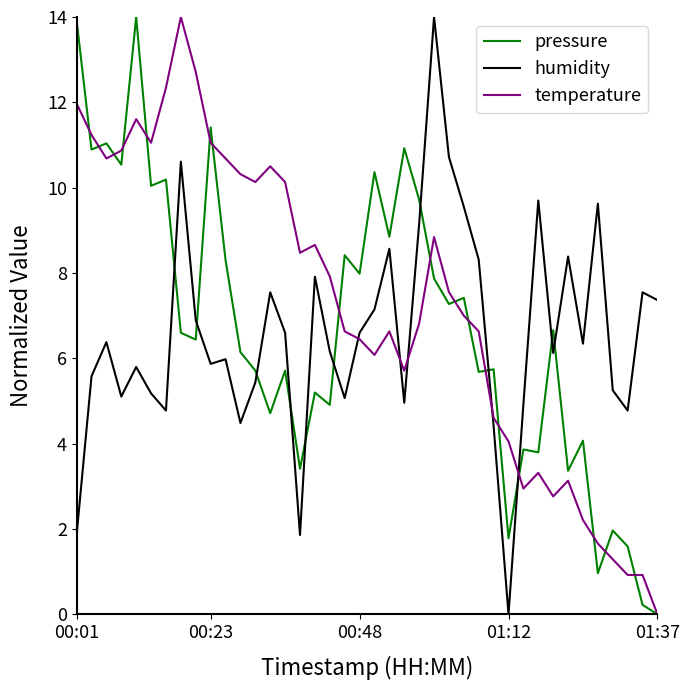

How many times do humidity and pressure cross each other?

11